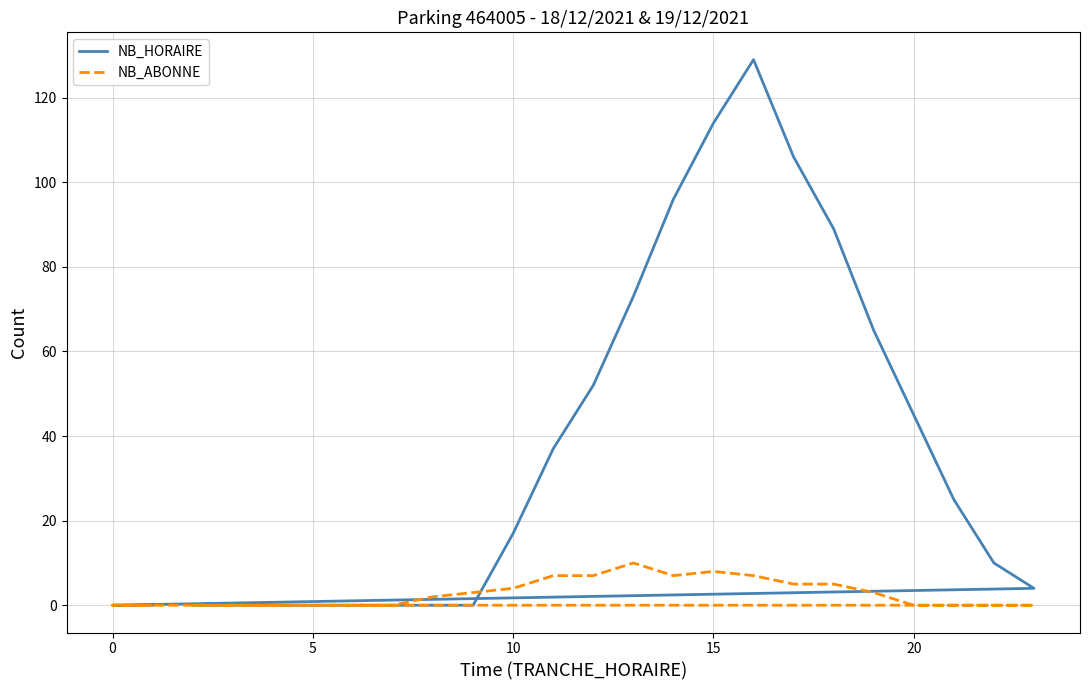

How many values in the NB_HORAIRE series are below 17?

12